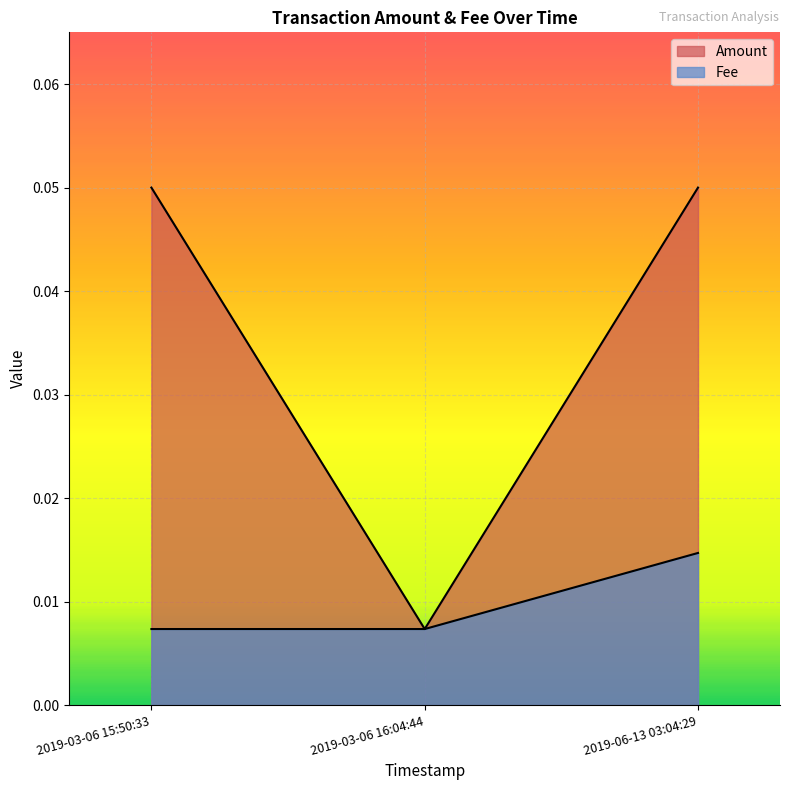

Which series has the largest range (max minus min)?

Amount